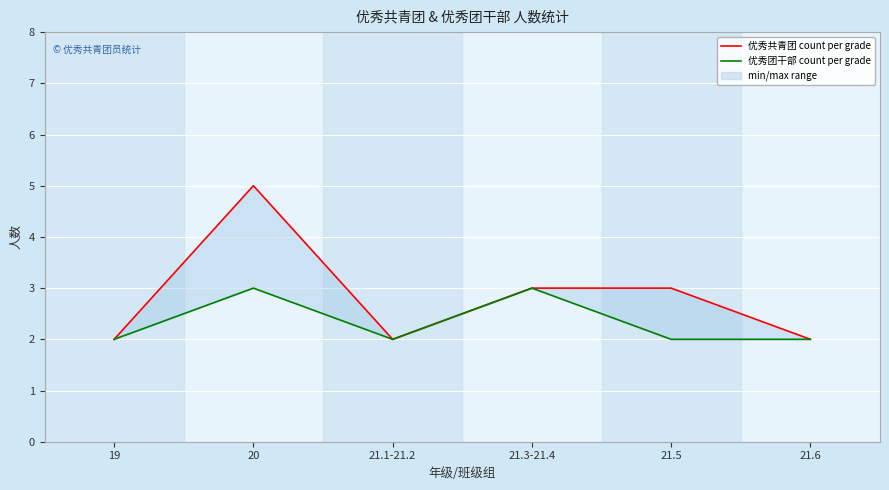

The 优秀共青团 count per grade series shows 1 at 19. True or false?

False